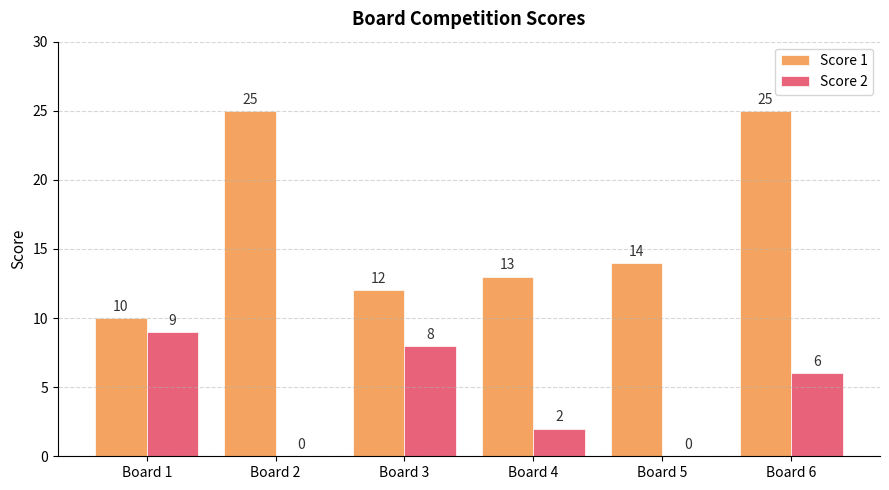

Between Board 3 and Board 5, which series saw the biggest shift?

Score 2